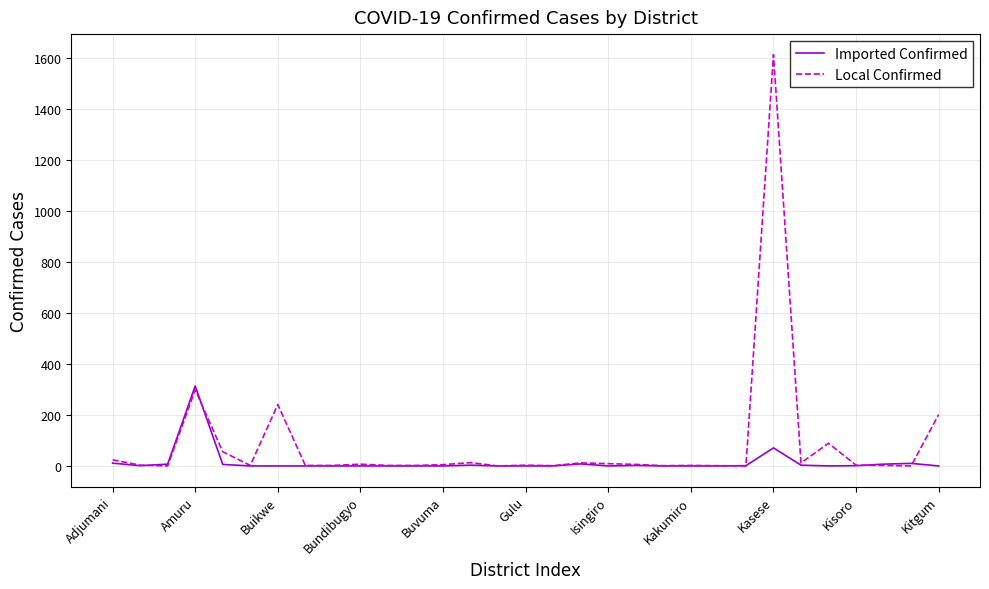

What is the greatest value displayed?

1615